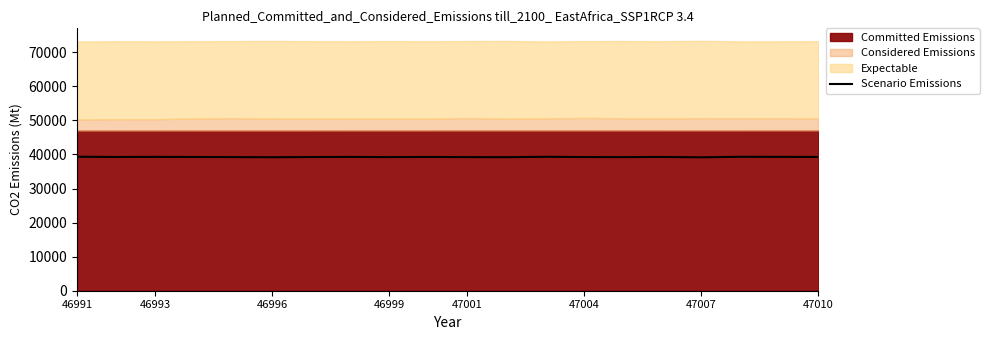

True or false: the data has more than 2 interior local peaks.

True